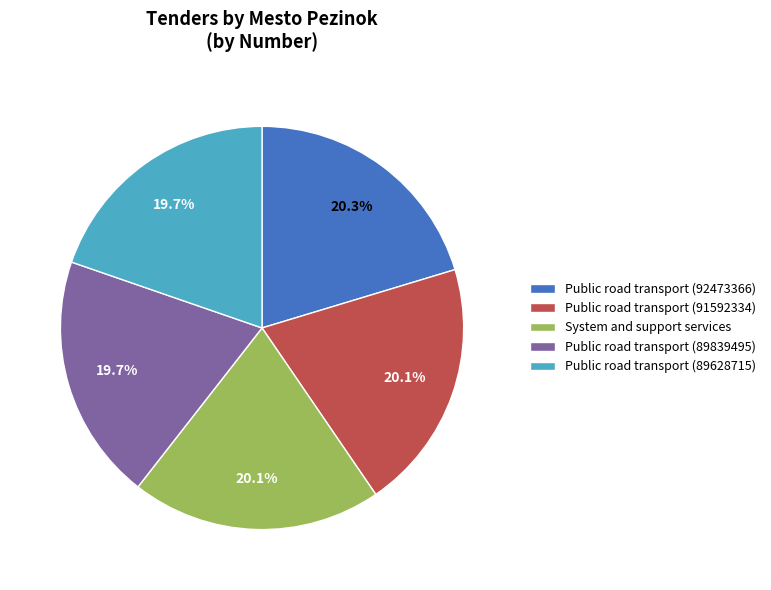

Does System and support services represent more than half of the total?

No